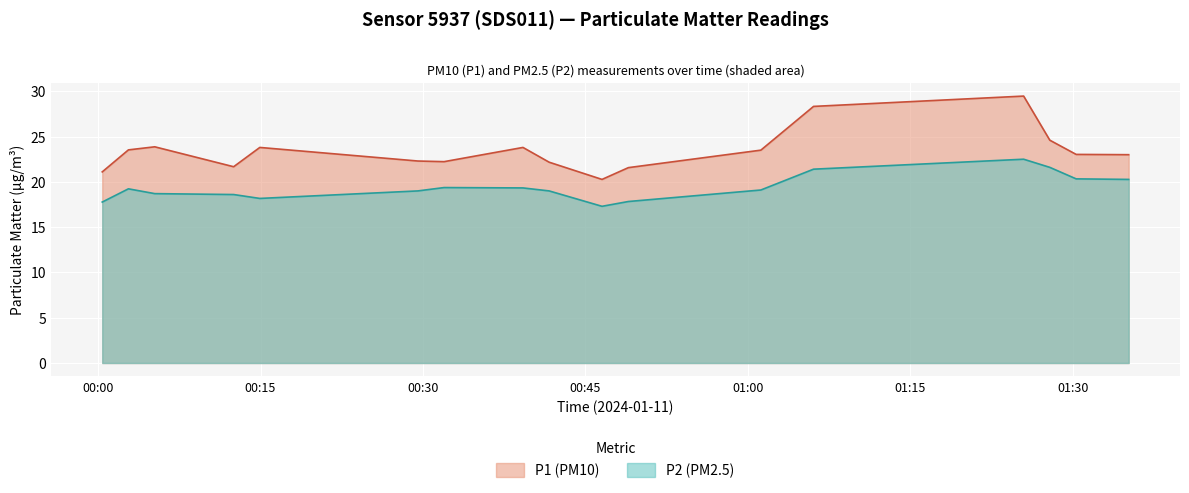

What is the value of the P1 point at the 1st from the left?

21.1